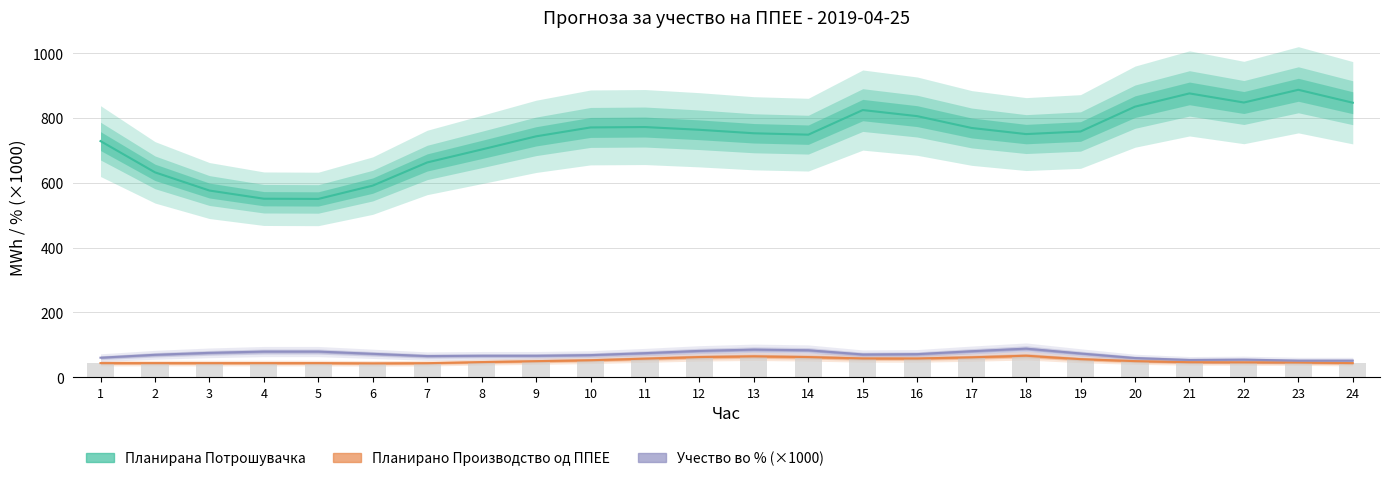

How many groups of bars are there?

24